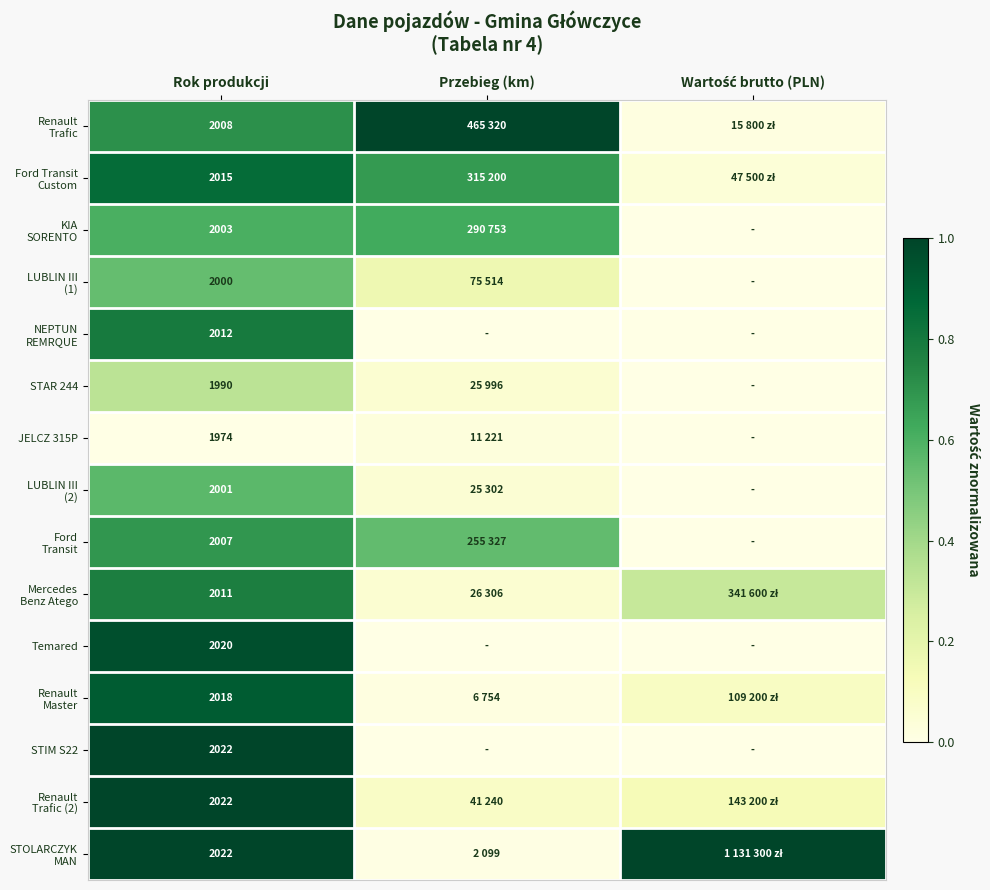

At which label is STOLARCZYK MAN closest to 0?

Przebieg (km)